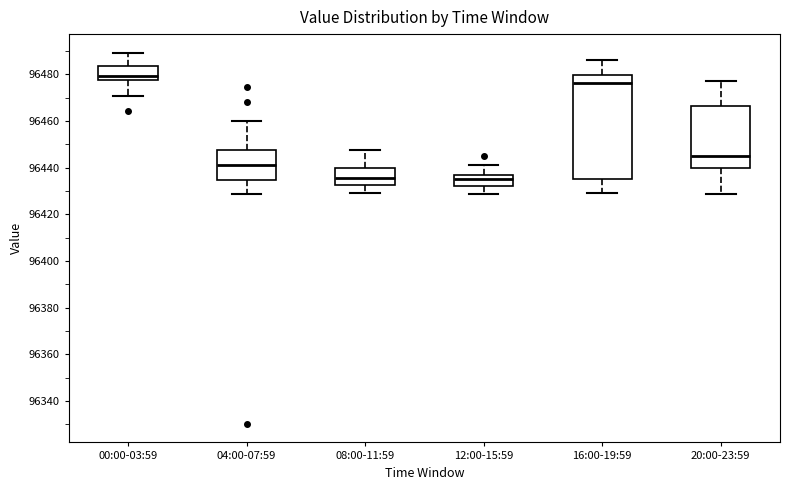

Reading left to right, transcribe this box plot: for each box, give where its median line is, the range the box spans, and where its two whiskers end, as read against the y-axis. The values are not printed on the chart, so give them approximately, as read against the axis.

00:00-03:59: median 96480, box 96478 to 96484, whiskers 96470 to 96490
04:00-07:59: median 96442, box 96434 to 96448, whiskers 96428 to 96460
08:00-11:59: median 96436, box 96432 to 96440, whiskers 96430 to 96448
12:00-15:59: median 96434, box 96432 to 96436, whiskers 96428 to 96442
16:00-19:59: median 96476, box 96436 to 96480, whiskers 96430 to 96486
20:00-23:59: median 96446, box 96440 to 96466, whiskers 96428 to 96476